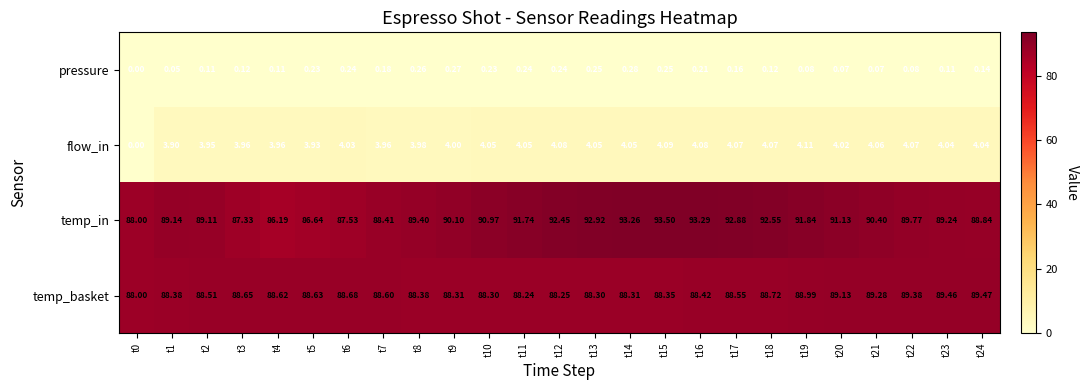

Which series has the largest total across all categories?

temp_in